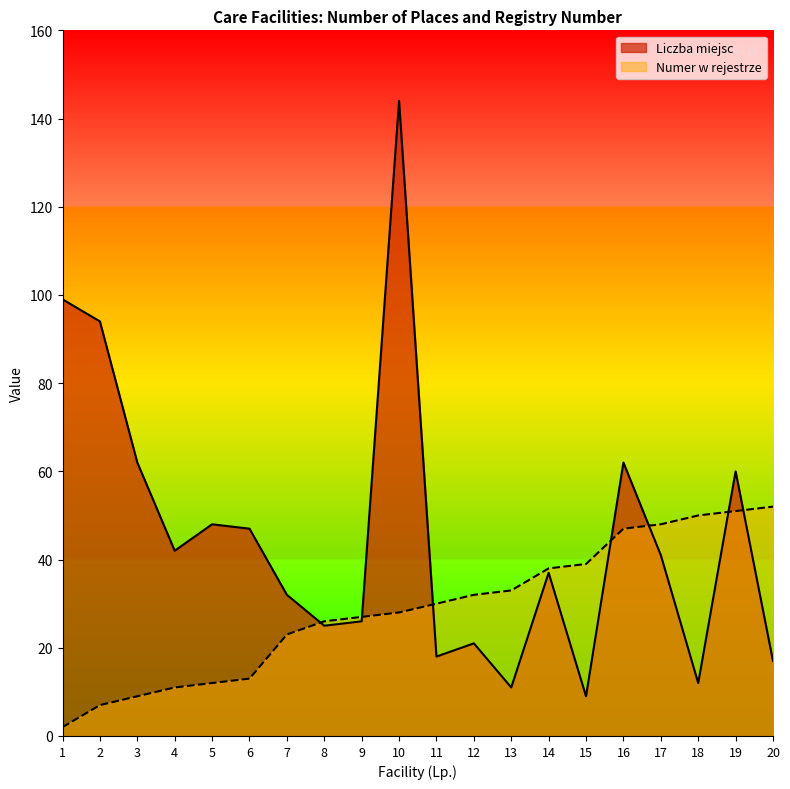

Which series has the largest range (max minus min)?

Liczba miejsc